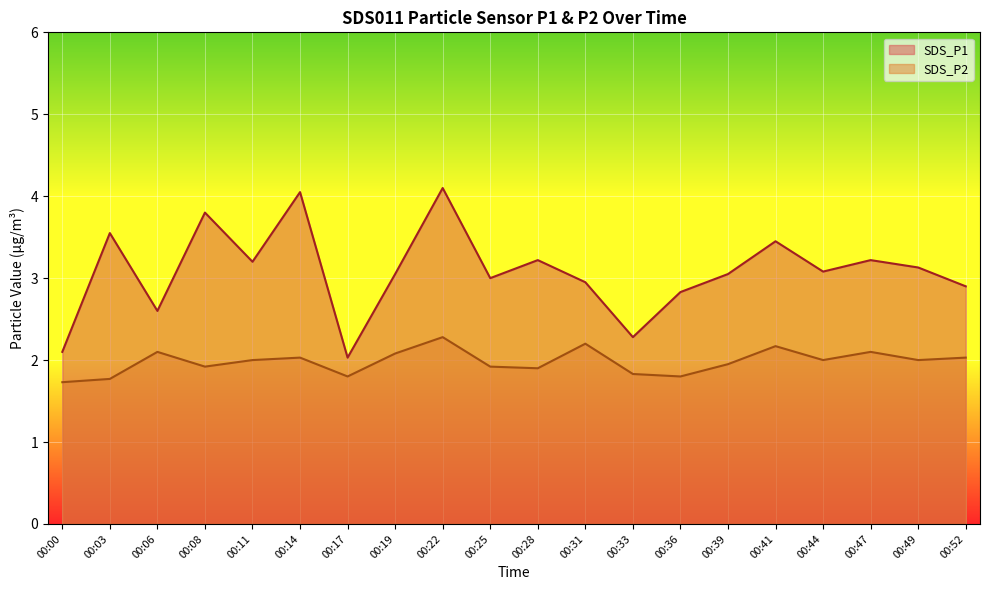

How many interior local peaks does the SDS_P2 series have?

6